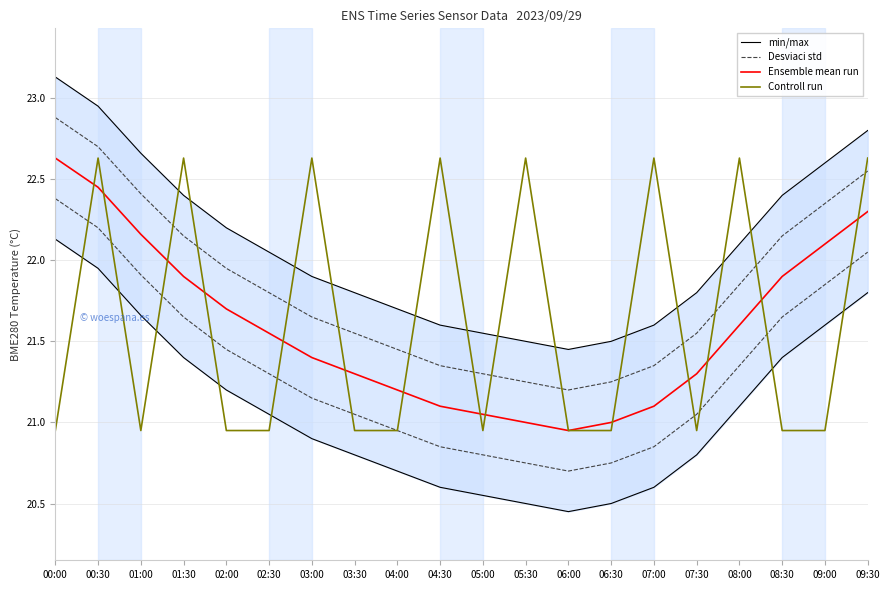

What is the approximate value of Desviaci std at 05:30?

21.2